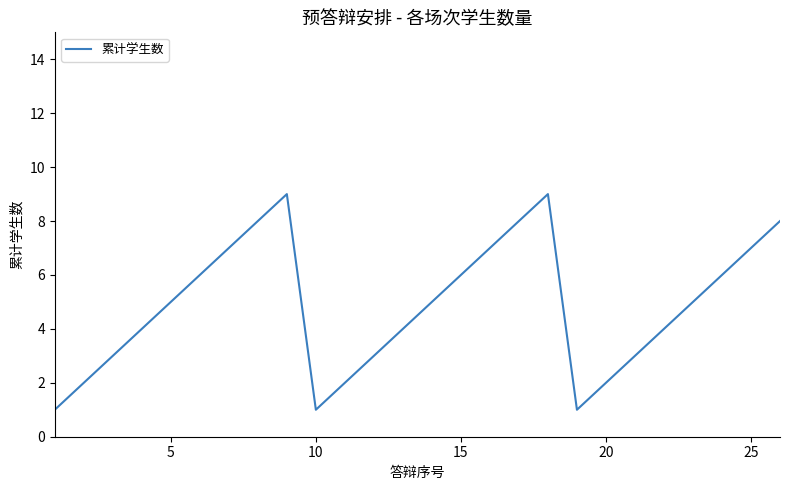

What is the average value?

5